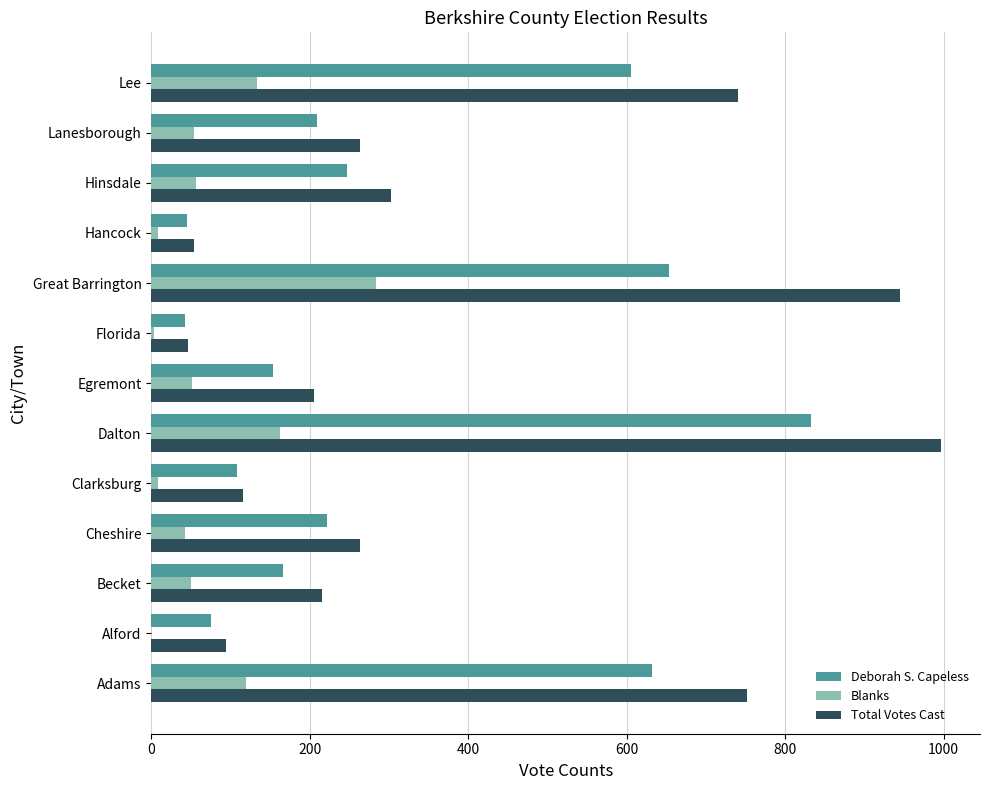

What is the sum of all Total Votes Cast values?

4995